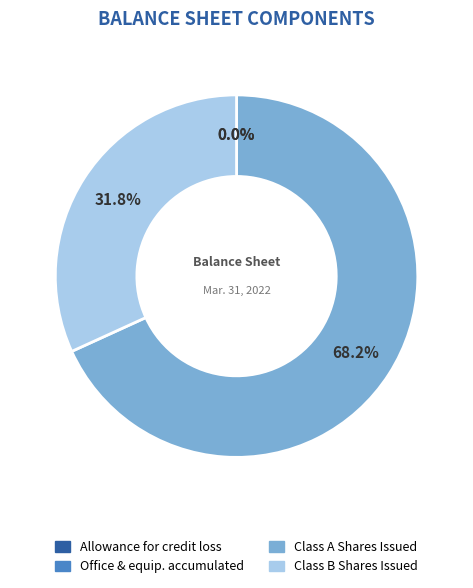

How much of the chart is everything except Class B Shares Issued?

68.2%